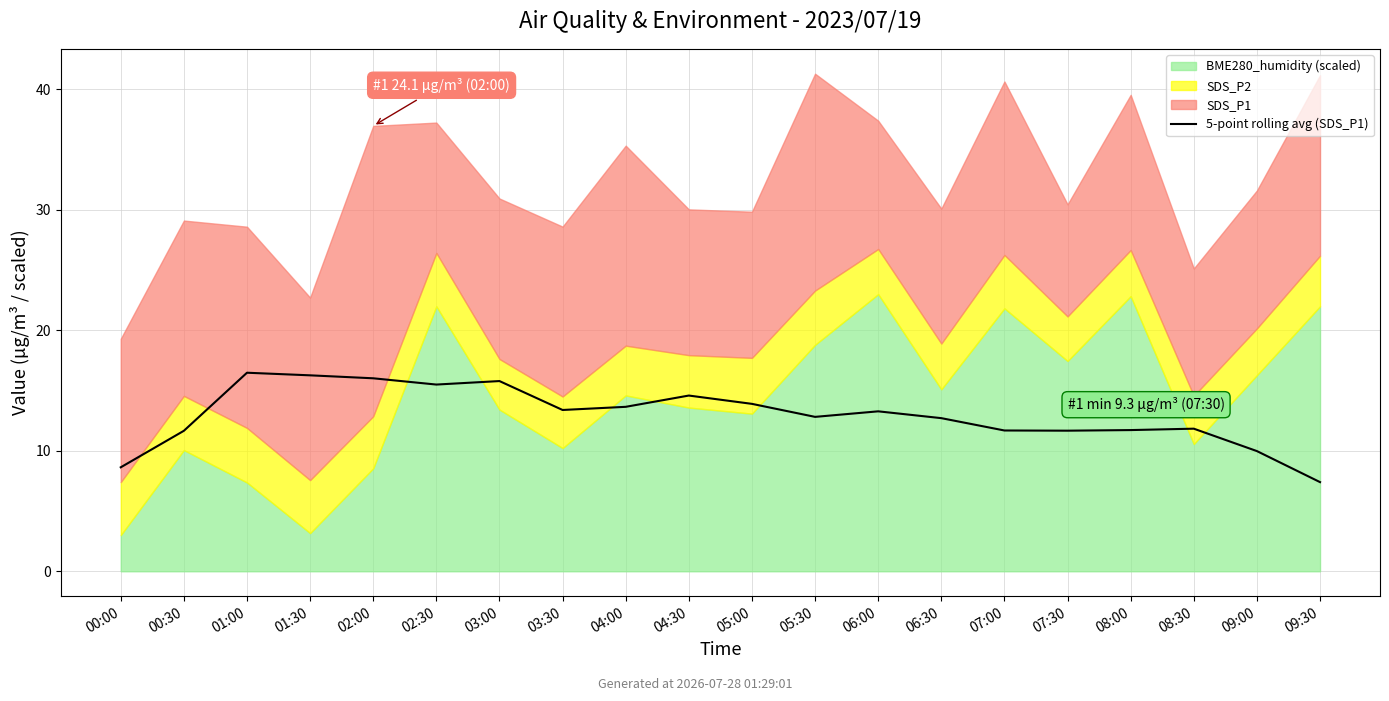

Rank the categories by value from highest to lowest.

01:00, 01:30, 02:00, 03:00, 02:30, 04:30, 05:00, 04:00, 03:30, 06:00, 05:30, 06:30, 08:30, 08:00, 07:00, 07:30, 00:30, 09:00, 00:00, 09:30